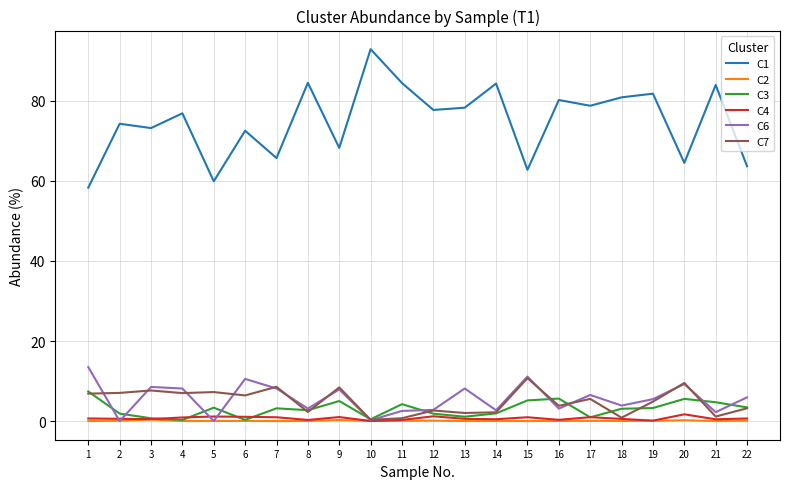

What is the difference between the highest and lowest values at 12?

77.6